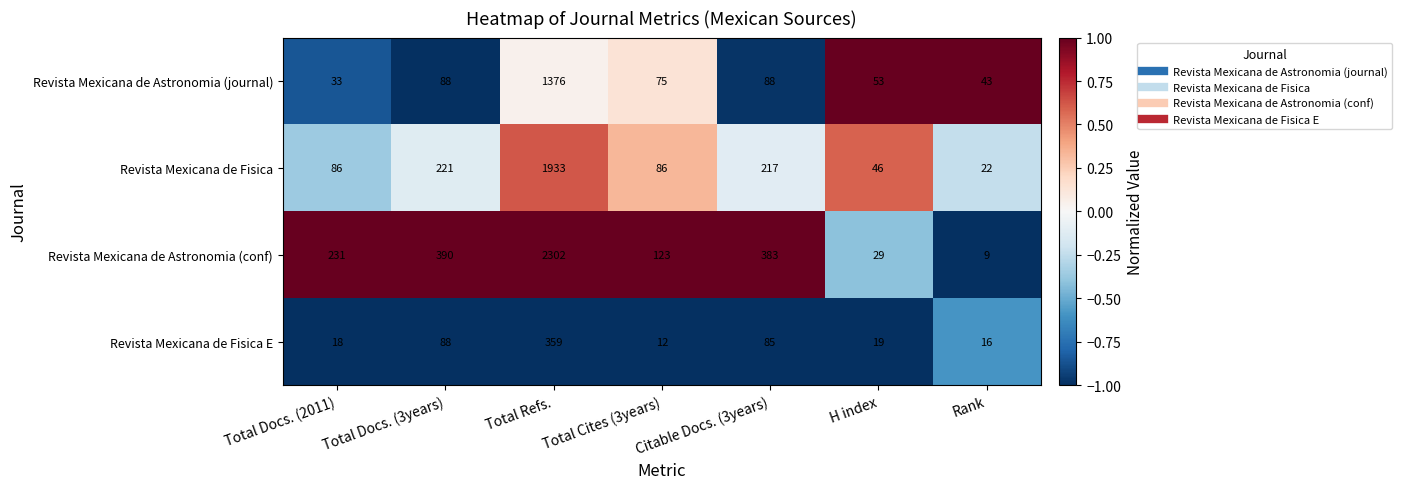

What is the minimum value shown in the chart?

9